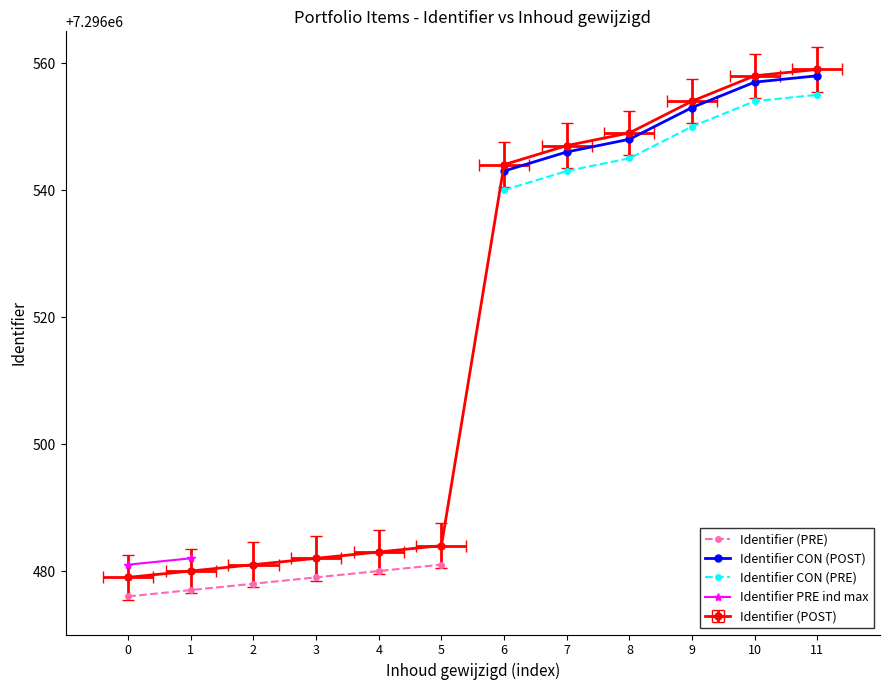

What is the average value?

7296517